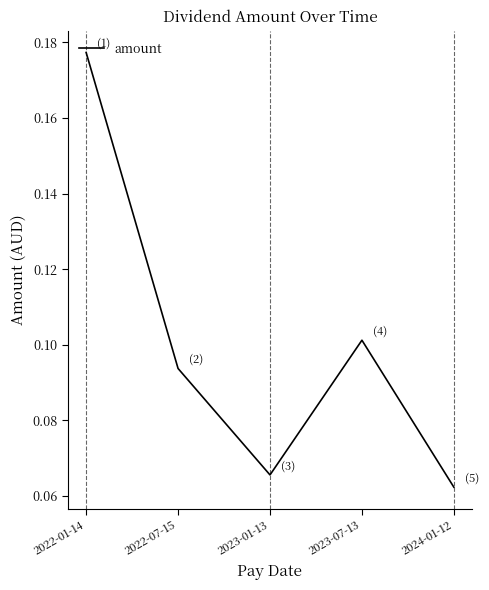

How many values are between 0 and 1?

5